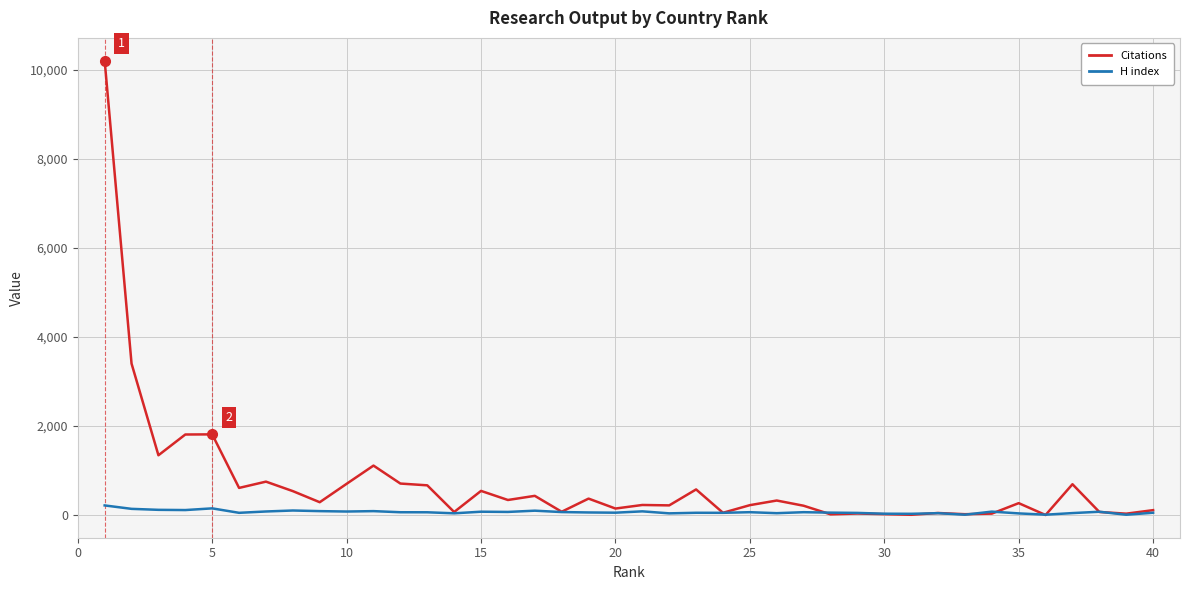

Which series has the largest total across all categories?

Citations